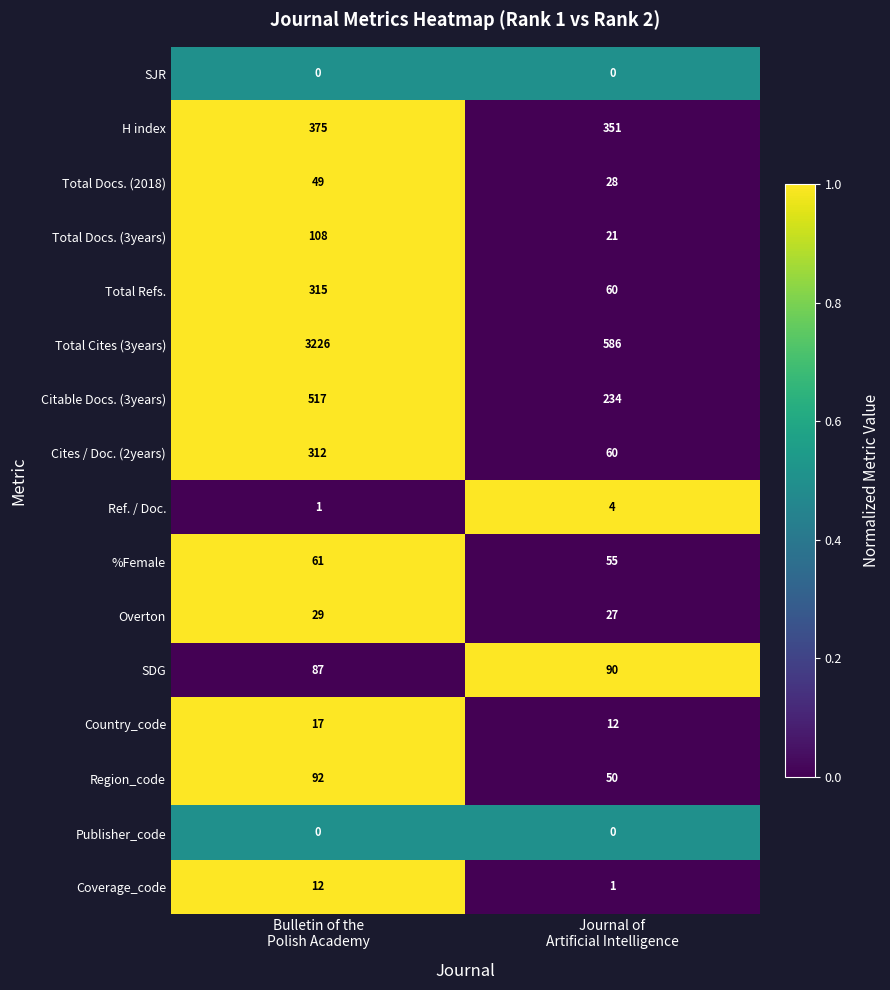

What is the highest value of the Total Refs. series?

315